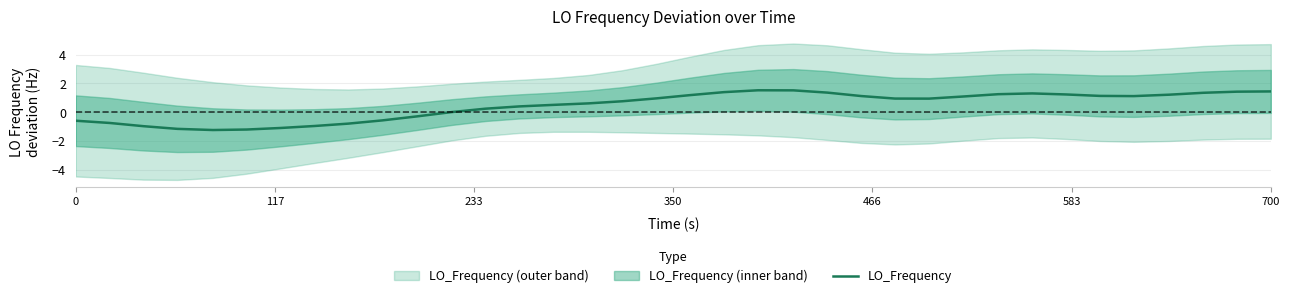

How many interior local valleys (lower than both neighbors) does the data have?

3